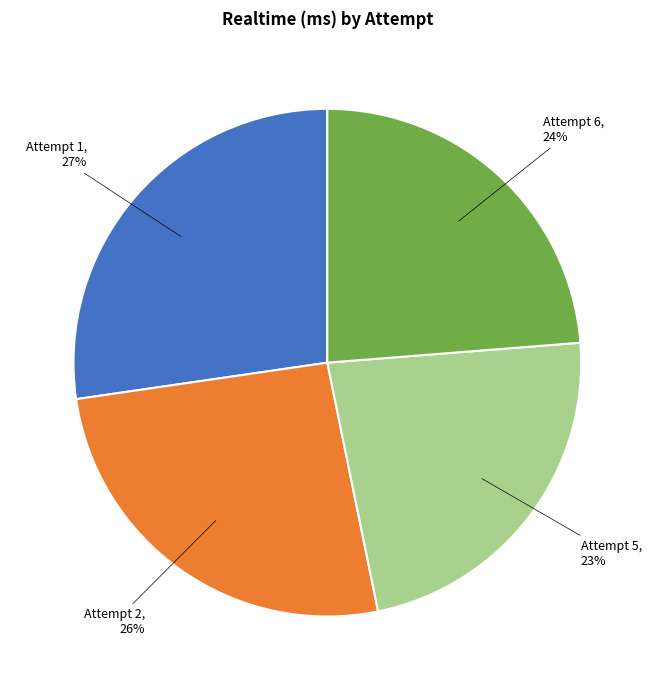

Which category has the biggest portion of the pie?

Attempt 1